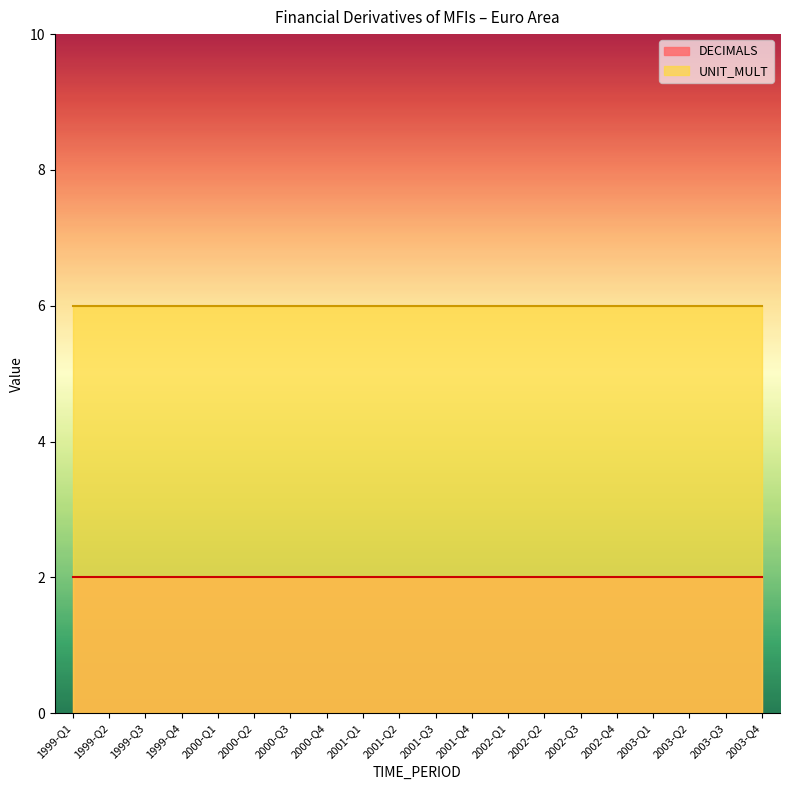

At which category is the sum across all series the highest?

1999-Q1